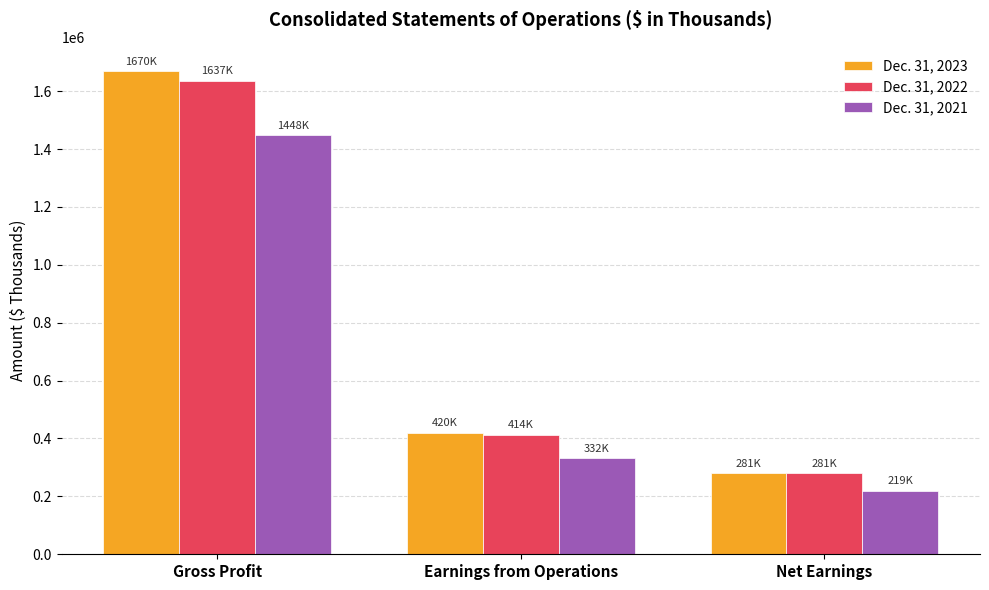

At which category is the sum across all series the highest?

Gross Profit